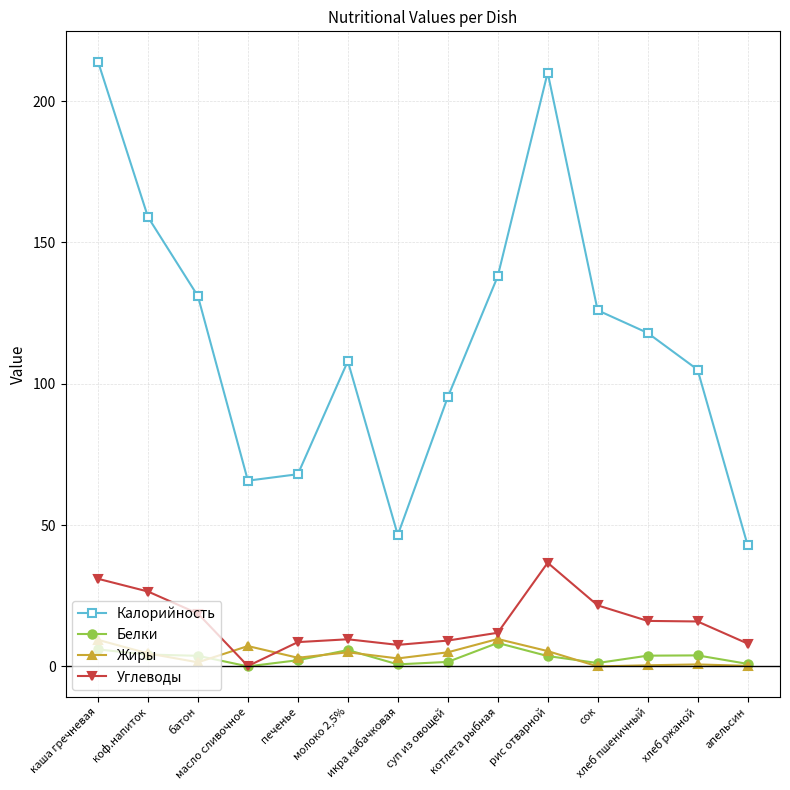

The value of Калорийность at икра кабачковая is 46.5. True or false?

True